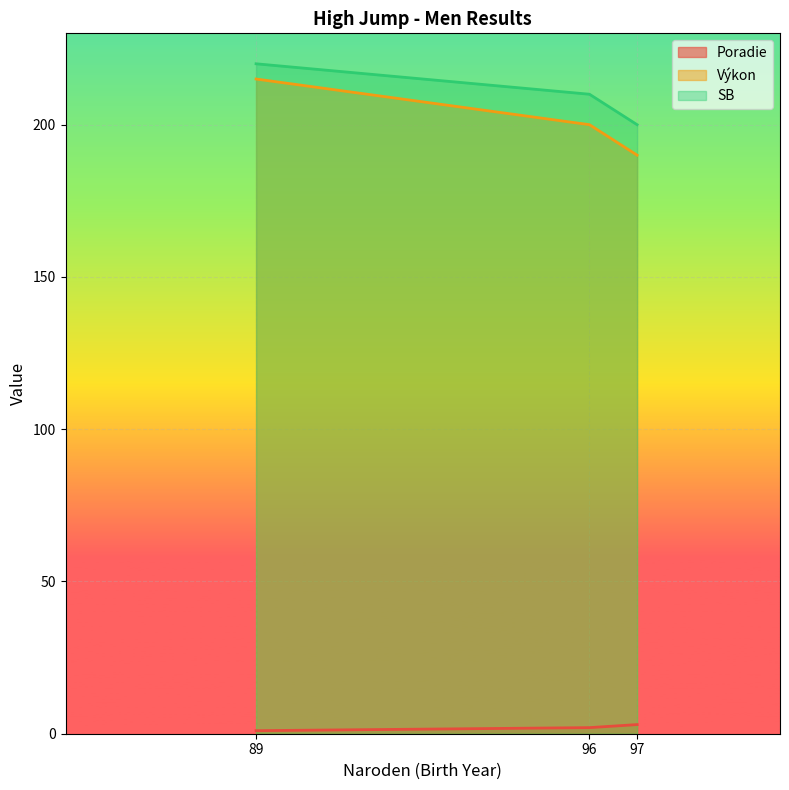

True or false: SB has a value of 264 at 97.

False